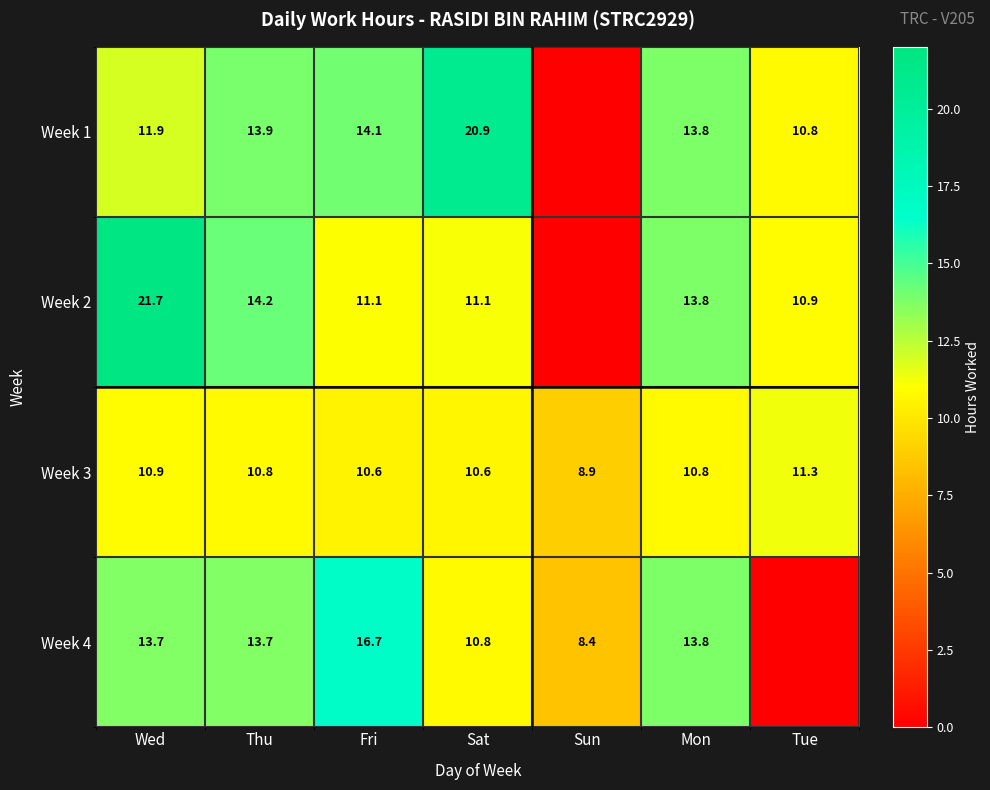

Is the value of Week 4 at Wed greater than the value of Week 1 at Wed?

Yes